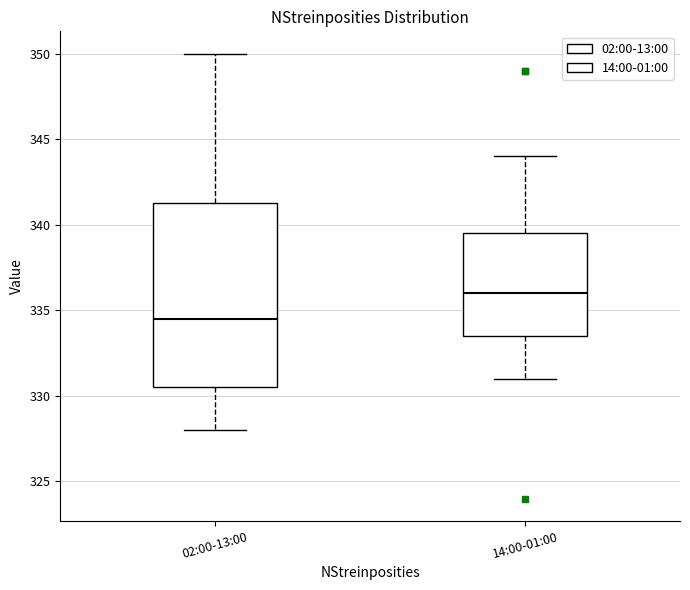

Which box's median line is the lowest?

02:00-13:00